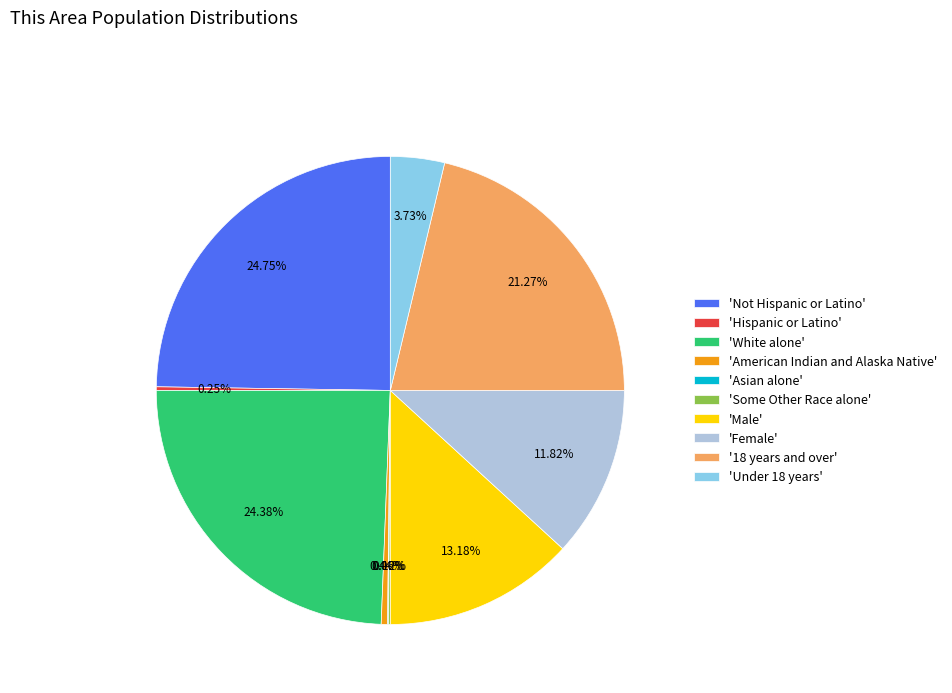

Is the sum of 'Under 18 years' and 'White alone' greater than half?

No